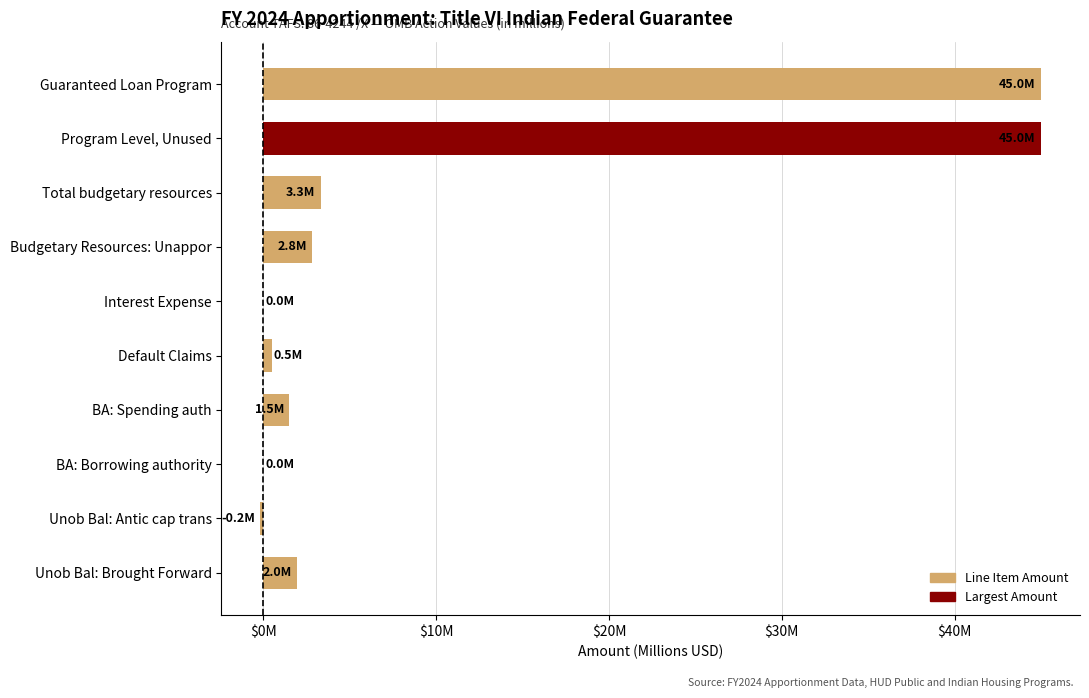

Are the bars grouped side by side (vs. stacked)?

No